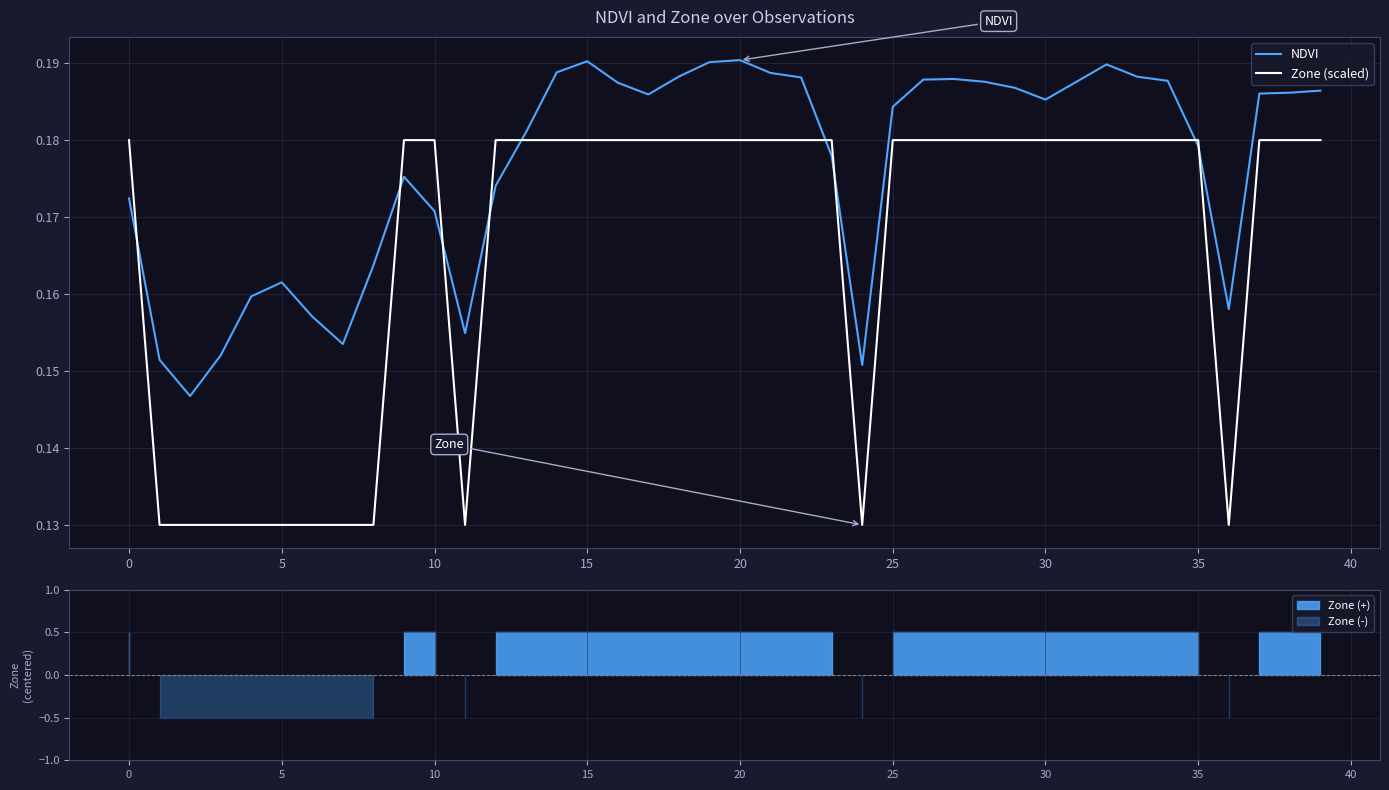

The Zone (scaled) series shows 0.3 at 15. True or false?

False